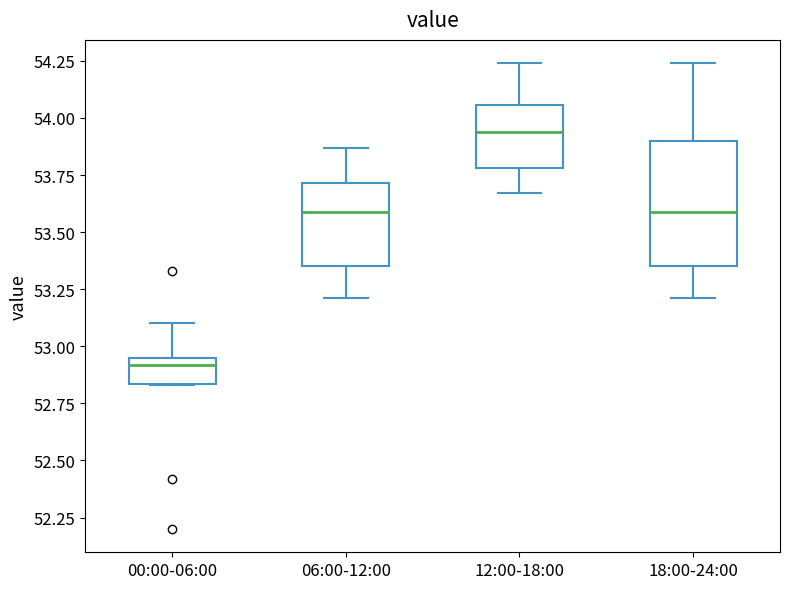

Which box is the tallest, from its lower edge to its upper edge?

18:00-24:00